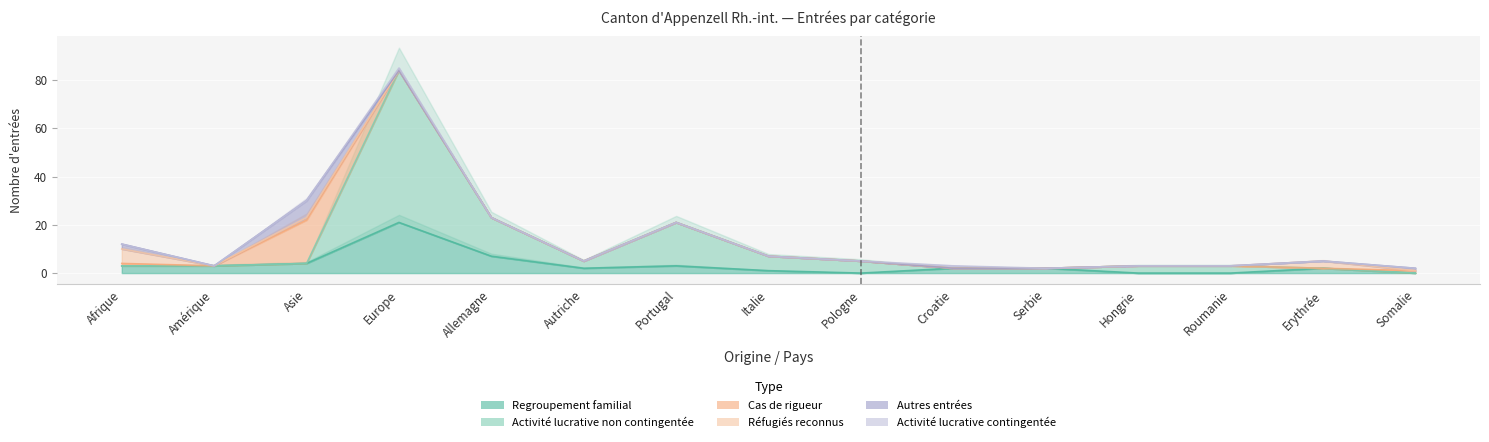

After their last crossing, which series has the higher values: Activité lucrative non contingentée or Réfugiés reconnus?

Réfugiés reconnus